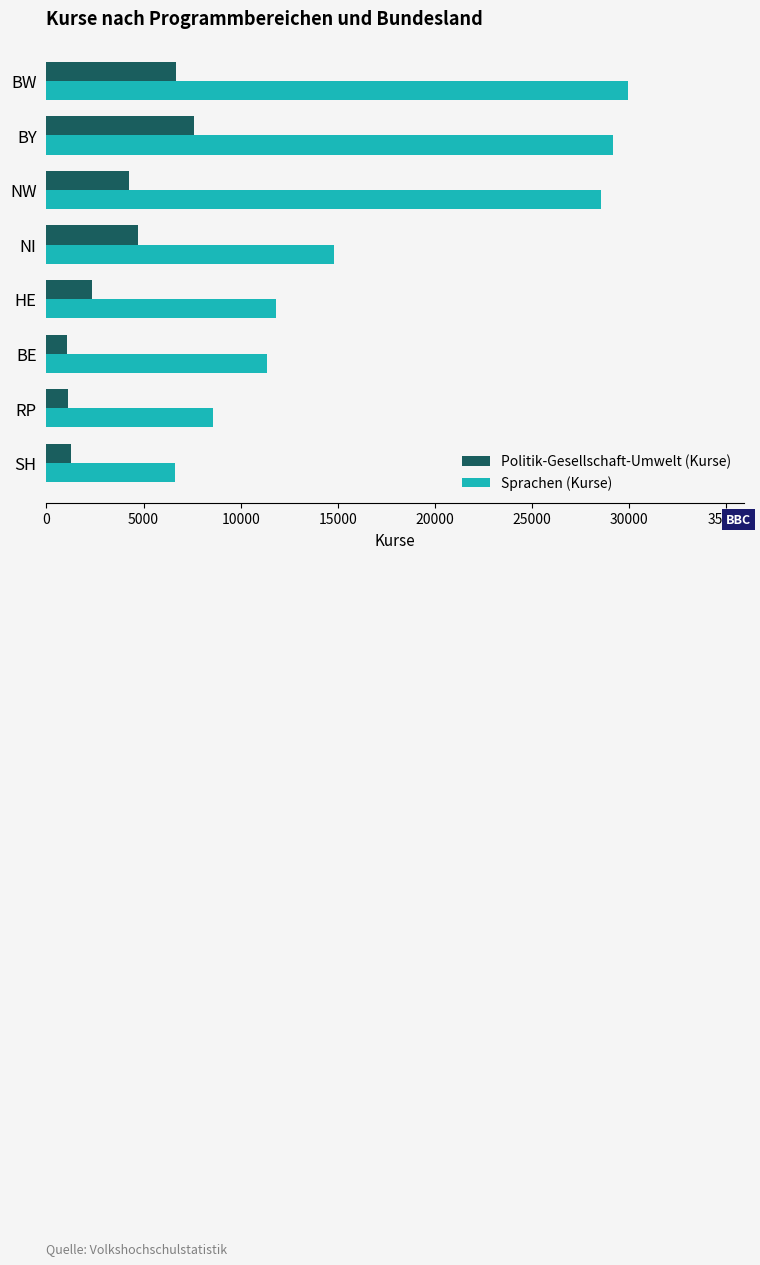

What are all the series names shown in the legend?

Politik-Gesellschaft-Umwelt (Kurse), Sprachen (Kurse)